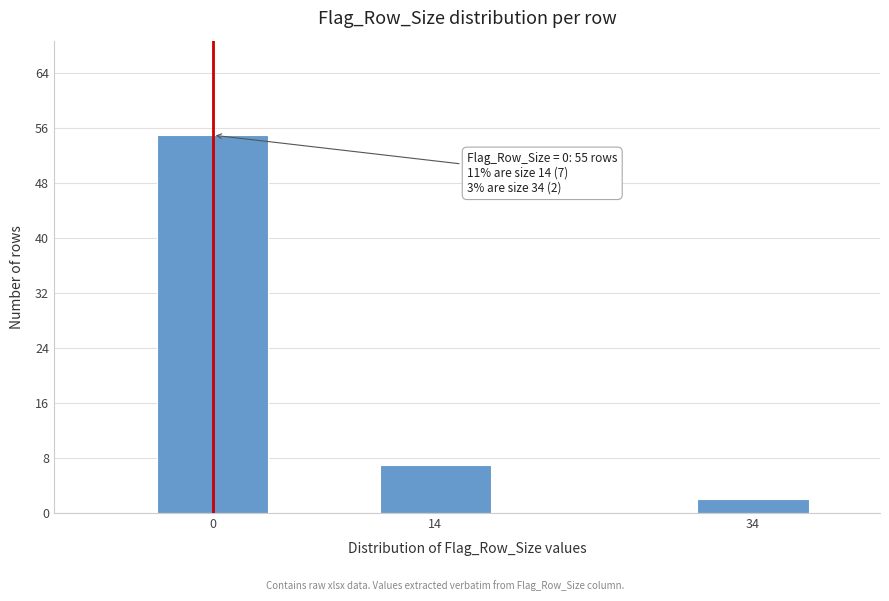

Reading left to right, what are all the values shown in this chart?

0=55	14=7	34=2